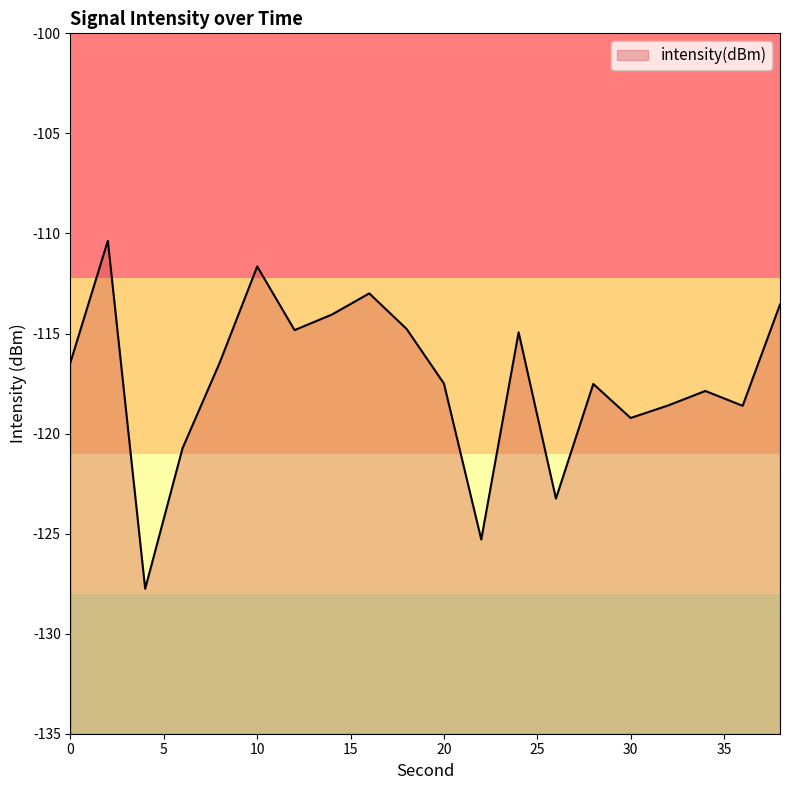

What is the average value?

-117.3